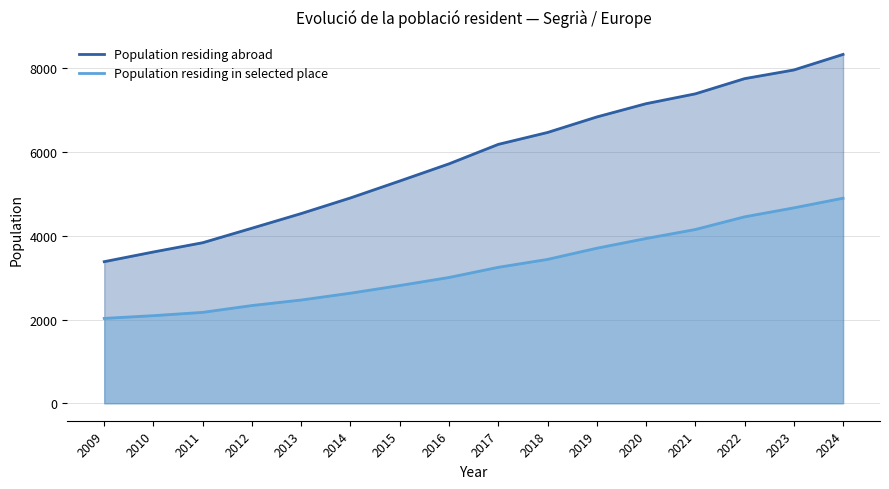

True or false: Population residing in selected place and Population residing abroad intersect in this chart.

False